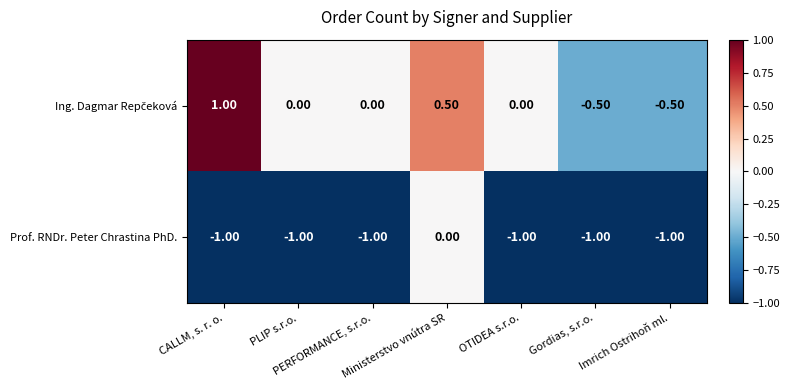

What is the difference between the maximum and second lowest values in the Prof. RNDr. Peter Chrastina PhD. series?

1.0